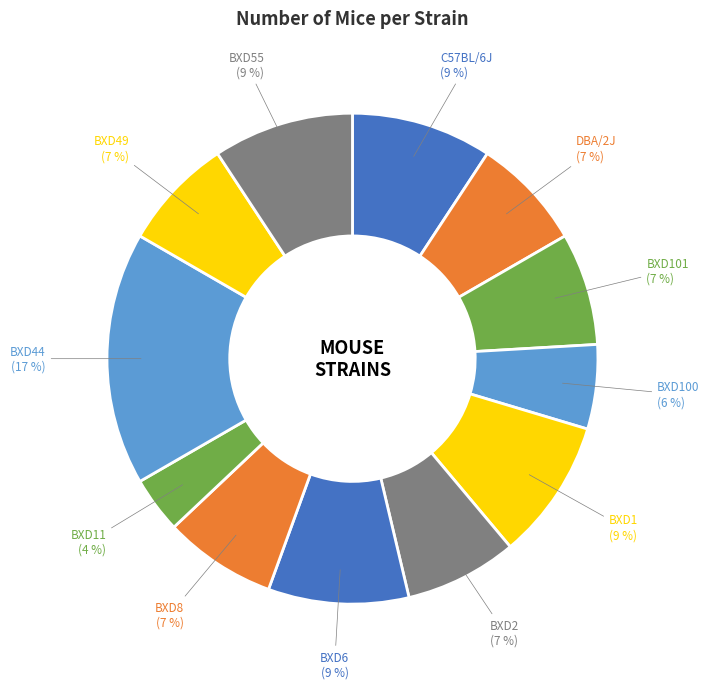

Count the number of slices in the pie.

12